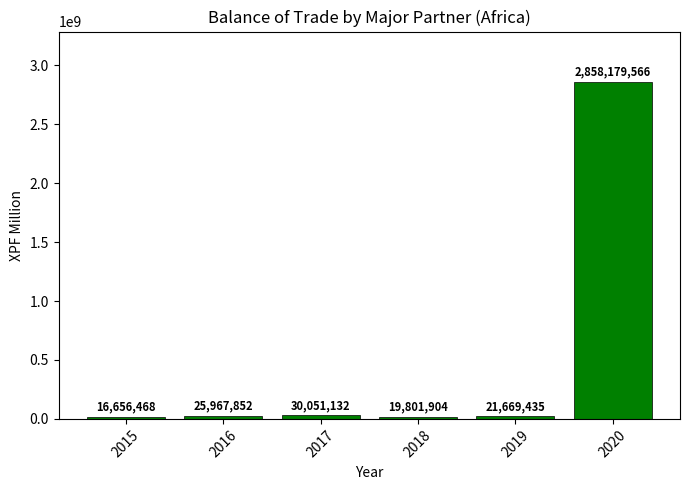

At which label is the value closest to 1437418017?

2017